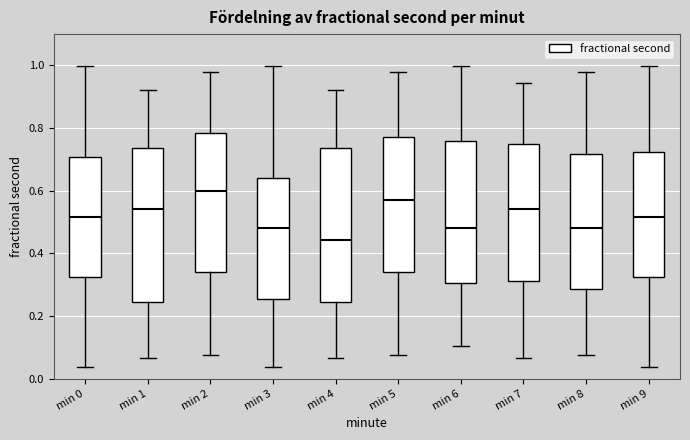

Where is the lower edge of the box for min 8 on the y-axis? The values are not printed on the chart, so give them approximately, as read against the axis.

0.28